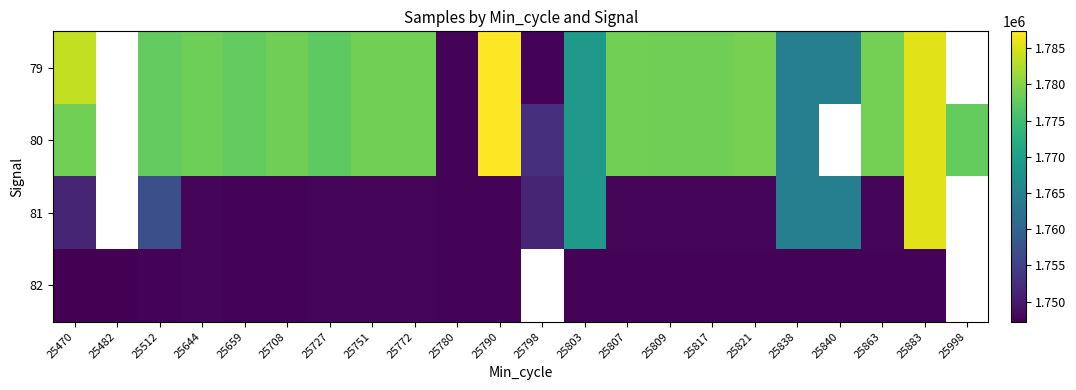

How many values in 82 are above zero?

20